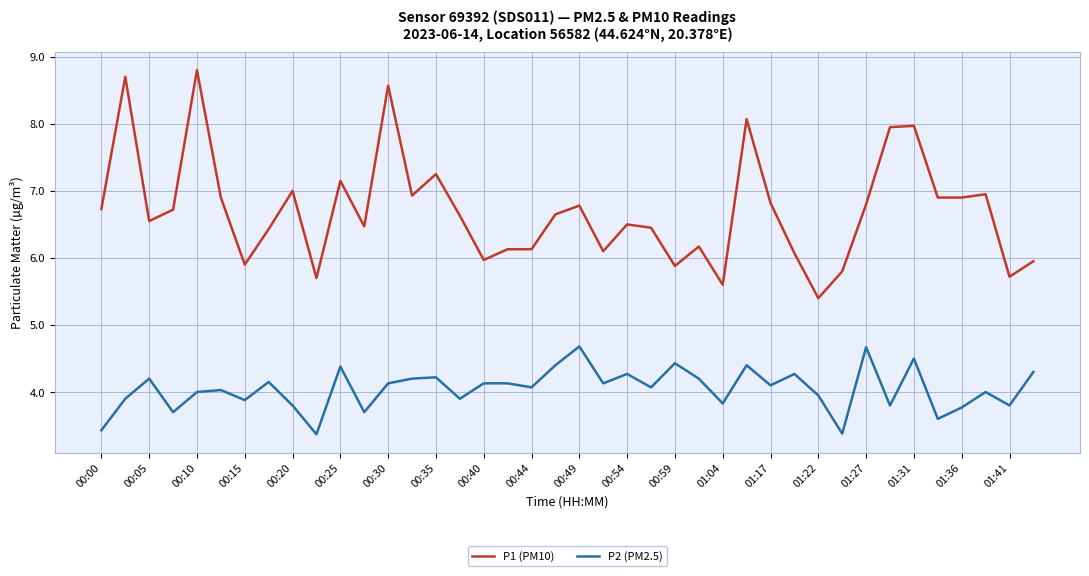

True or false: P1 (PM10) and P2 (PM2.5) intersect in this chart.

False